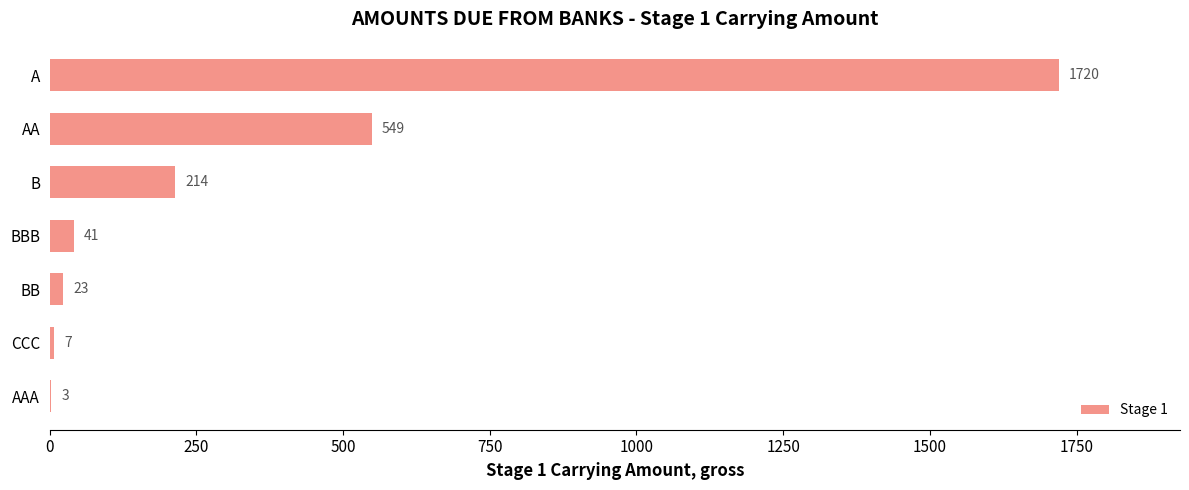

What is the sum of all values?

2557